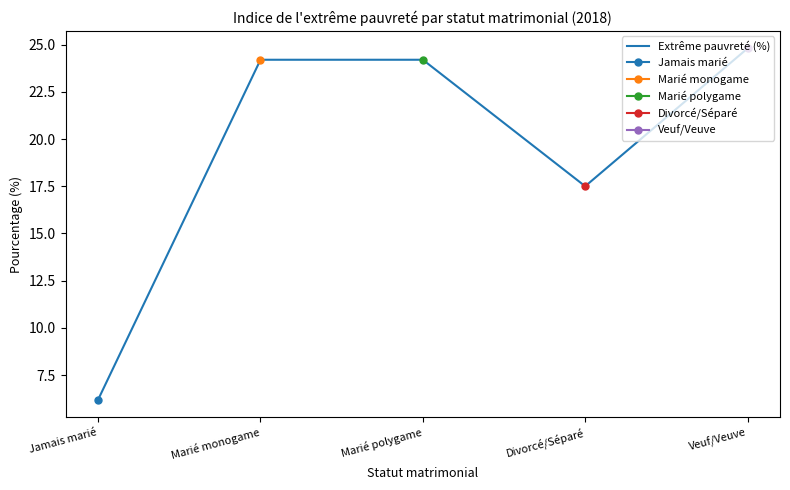

Rank the categories by value from highest to lowest.

Veuf/Veuve, Marié monogame, Marié polygame, Divorcé/Séparé, Jamais marié